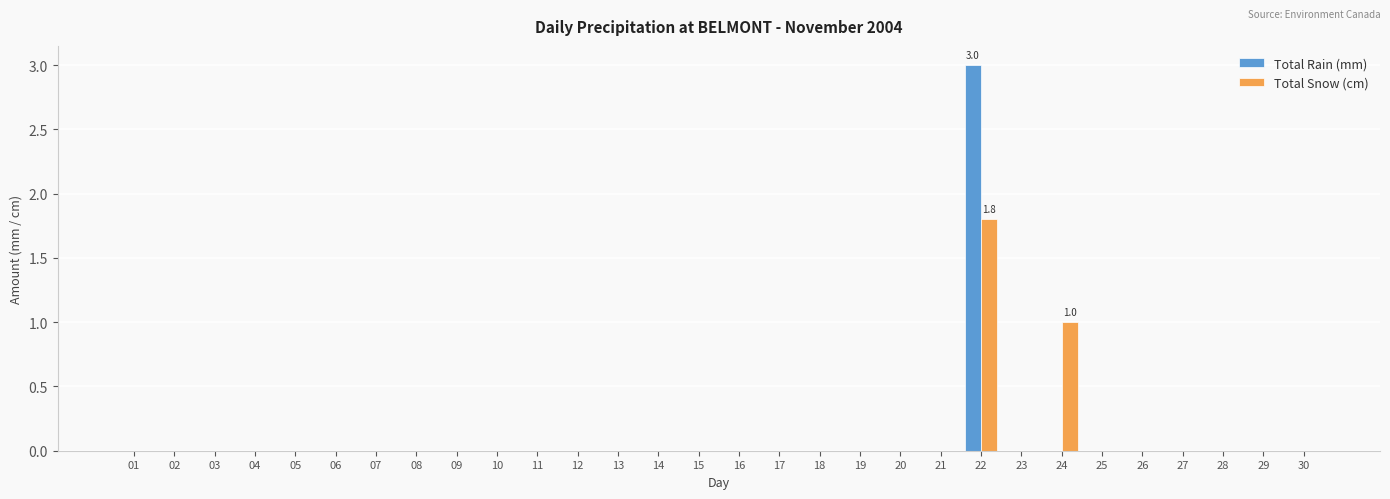

The Total Rain (mm) series shows -1.1 at 28. True or false?

False